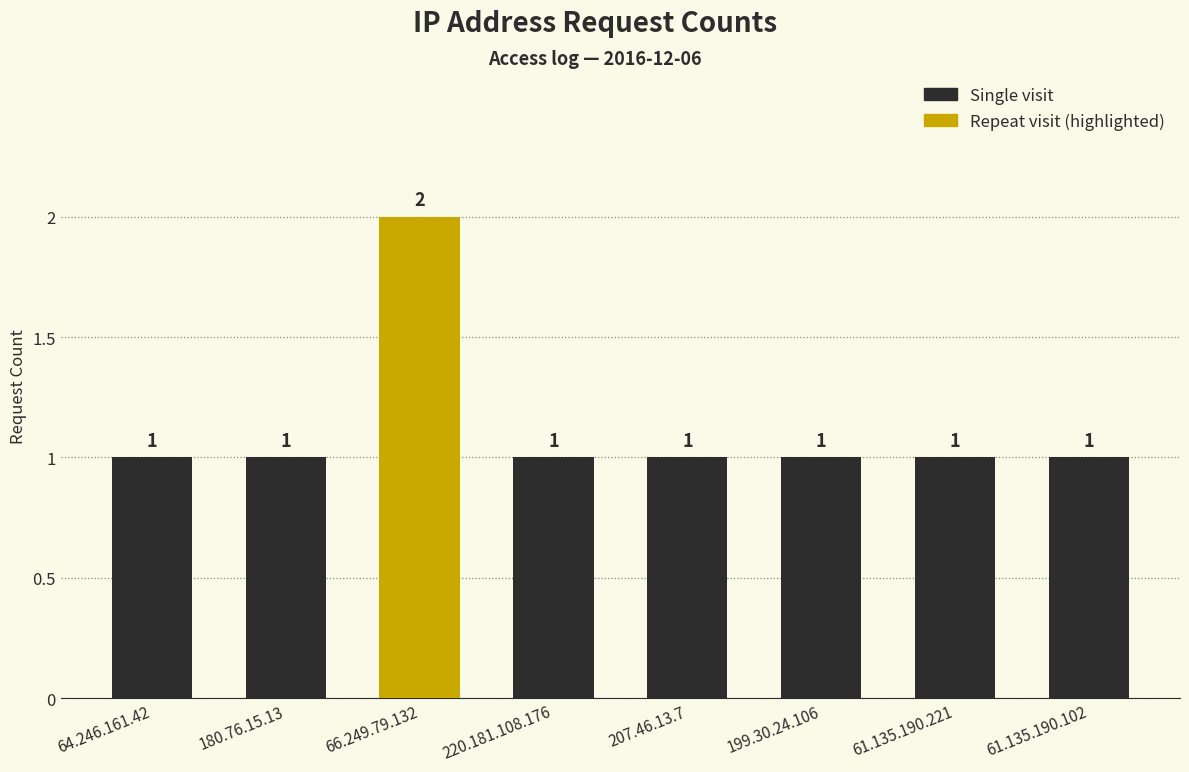

Is it true that the value at 61.135.190.102 is 1?

True